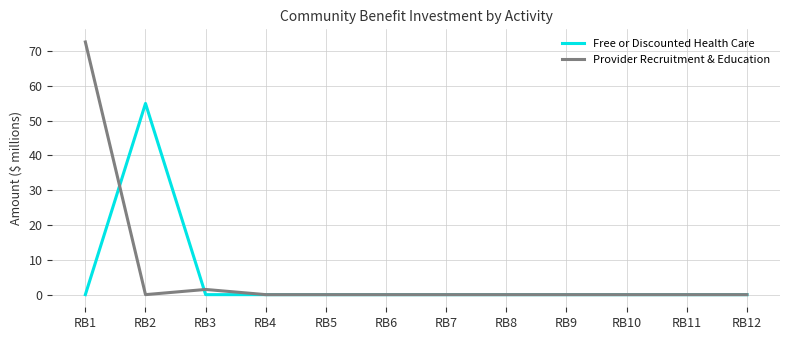

What is the sum of all Free or Discounted Health Care values?

54.9